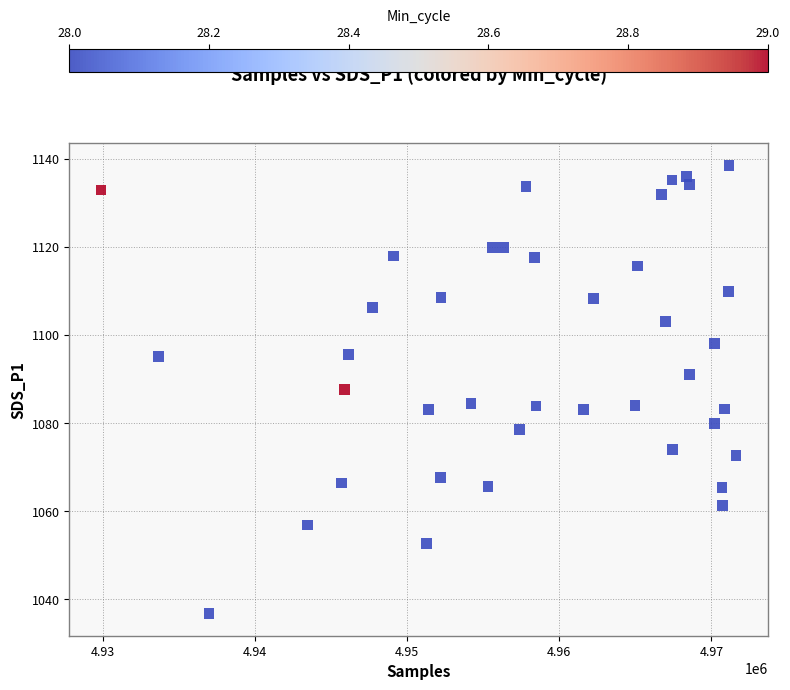

What is the range of X values (max minus min)?

41760.0